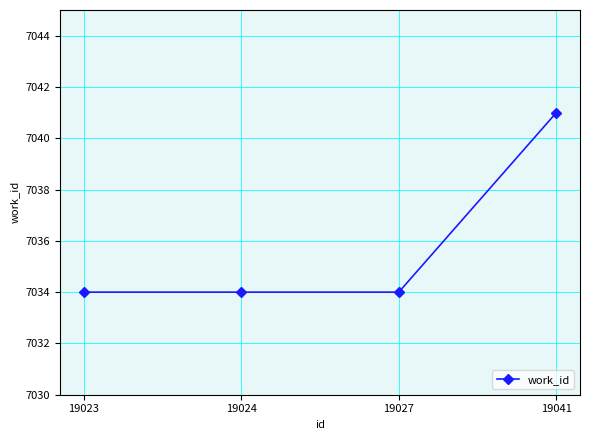

What is the maximum value shown in the chart?

7041